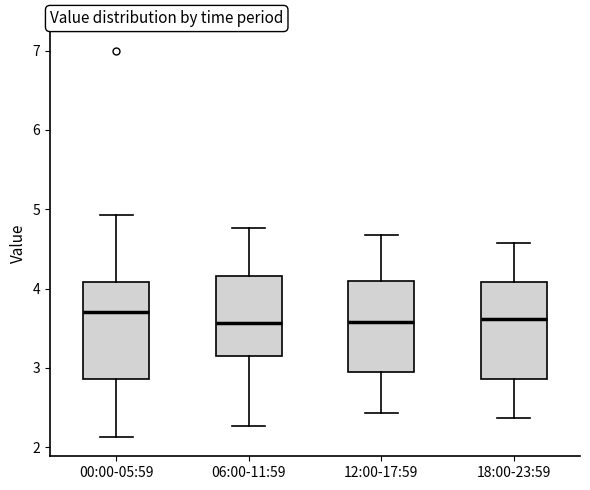

Reading left to right, transcribe this box plot: for each box, give where its median line is, the range the box spans, and where its two whiskers end, as read against the y-axis. The values are not printed on the chart, so give them approximately, as read against the axis.

00:00-05:59: median 3.7, box 2.9 to 4.1, whiskers 2.1 to 4.9
06:00-11:59: median 3.6, box 3.1 to 4.2, whiskers 2.3 to 4.8
12:00-17:59: median 3.6, box 2.9 to 4.1, whiskers 2.4 to 4.7
18:00-23:59: median 3.6, box 2.9 to 4.1, whiskers 2.4 to 4.6